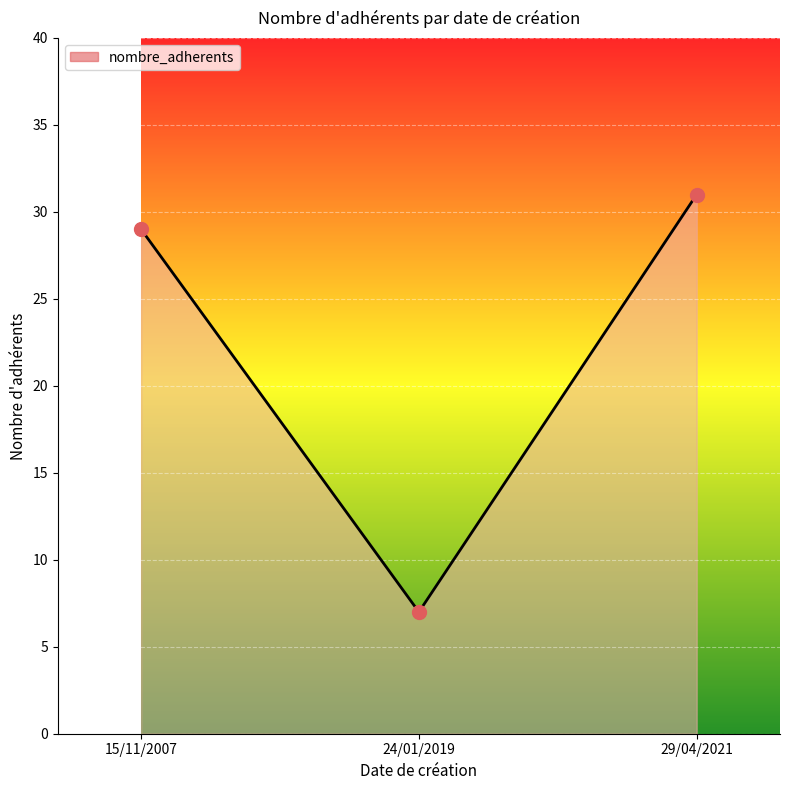

List the labels in order of value, largest first.

29/04/2021, 15/11/2007, 24/01/2019